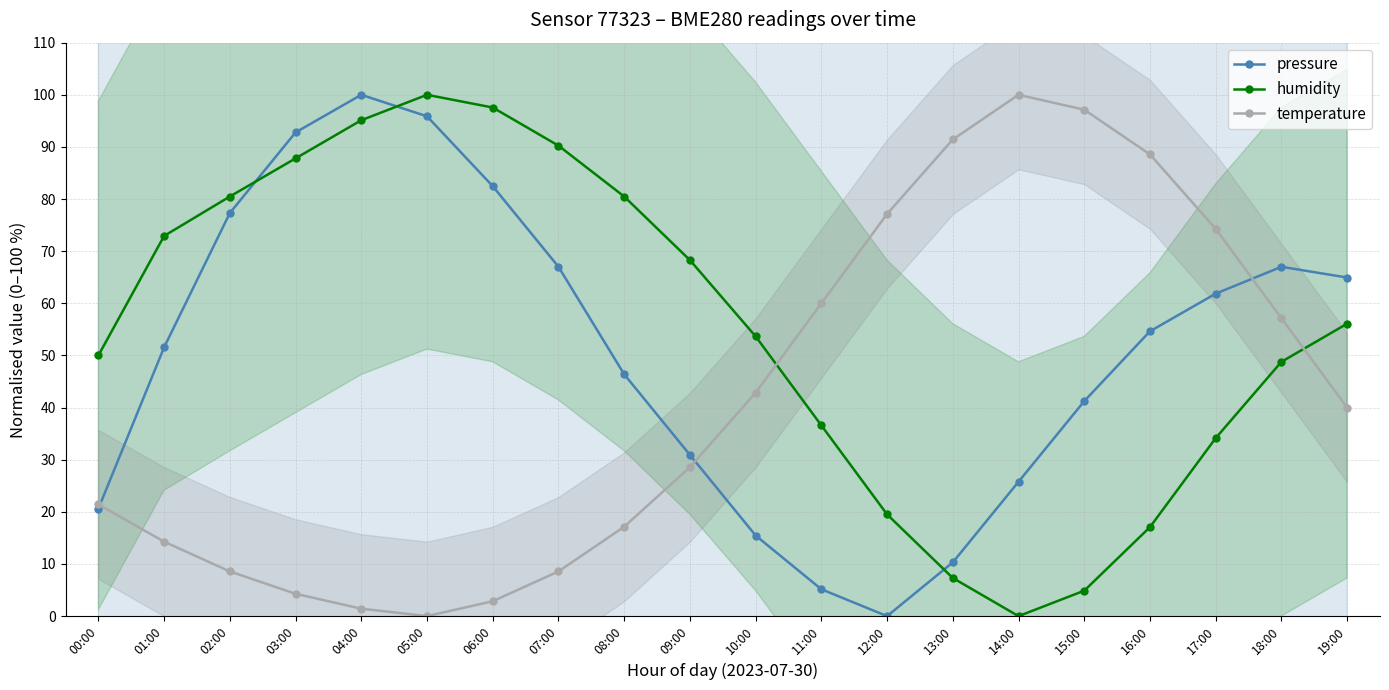

Reading left to right, extract all data points from this chart.

pressure: 00:00=20.6	01:00=51.6	02:00=77.3	03:00=92.8	04:00=100.0	05:00=95.9	06:00=82.5	07:00=67.0	08:00=46.4	09:00=30.9	10:00=15.5	11:00=5.2	12:00=0.0	13:00=10.3	14:00=25.8	15:00=41.2	16:00=54.6	17:00=61.9	18:00=67.0	19:00=64.9
humidity: 00:00=50.0	01:00=72.9	02:00=80.5	03:00=87.8	04:00=95.1	05:00=100.0	06:00=97.6	07:00=90.2	08:00=80.5	09:00=68.3	10:00=53.7	11:00=36.6	12:00=19.5	13:00=7.3	14:00=0.0	15:00=4.9	16:00=17.1	17:00=34.1	18:00=48.8	19:00=56.1
temperature: 00:00=21.4	01:00=14.3	02:00=8.6	03:00=4.3	04:00=1.4	05:00=0.0	06:00=2.9	07:00=8.6	08:00=17.1	09:00=28.6	10:00=42.9	11:00=60.0	12:00=77.1	13:00=91.4	14:00=100.0	15:00=97.1	16:00=88.6	17:00=74.3	18:00=57.1	19:00=40.0